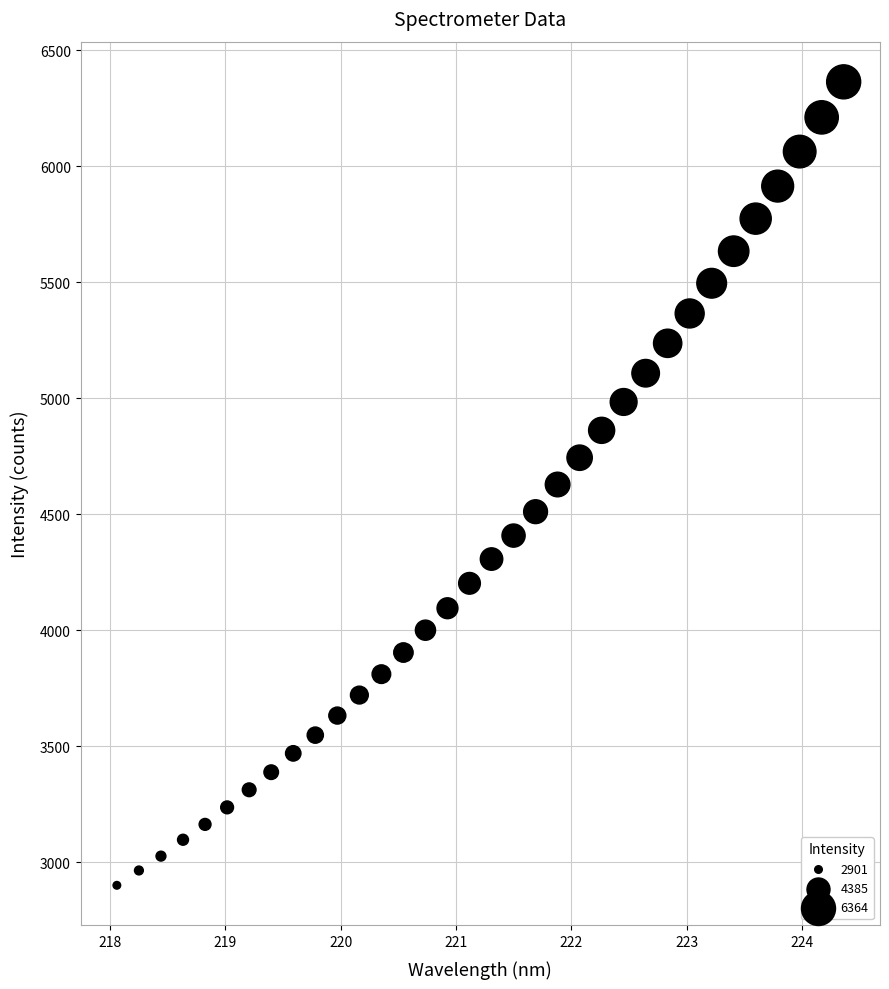

What is the range of Y values (max minus min)?

3463.5